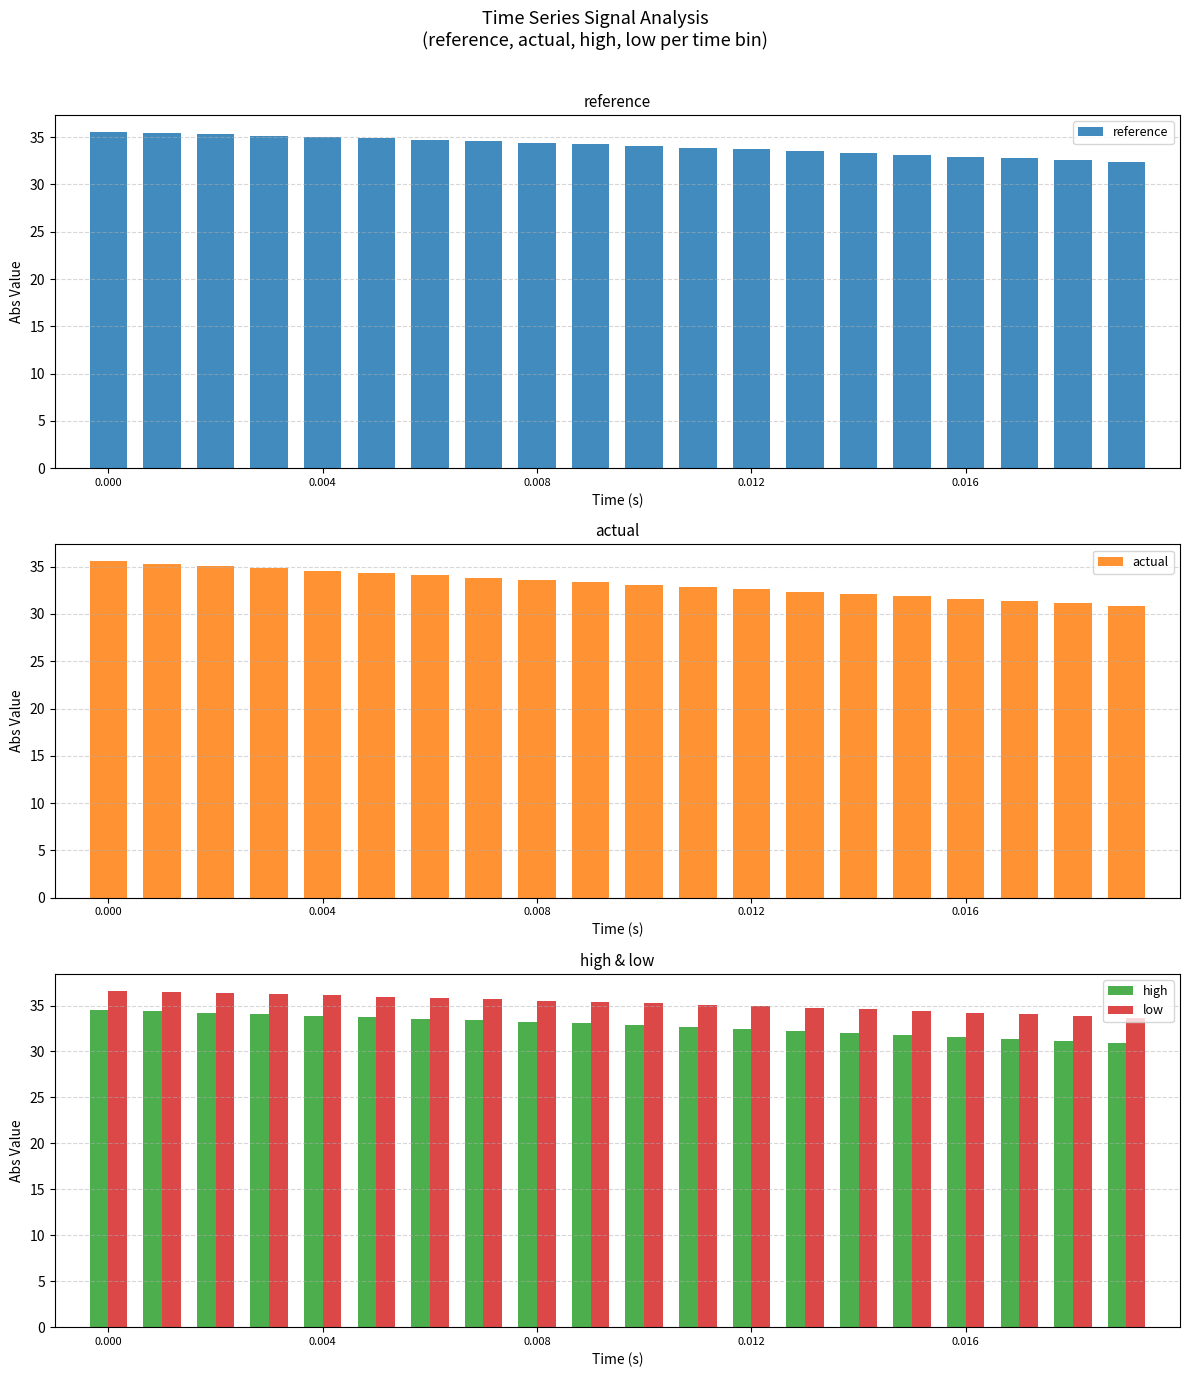

What is the average value of the high series?

32.9